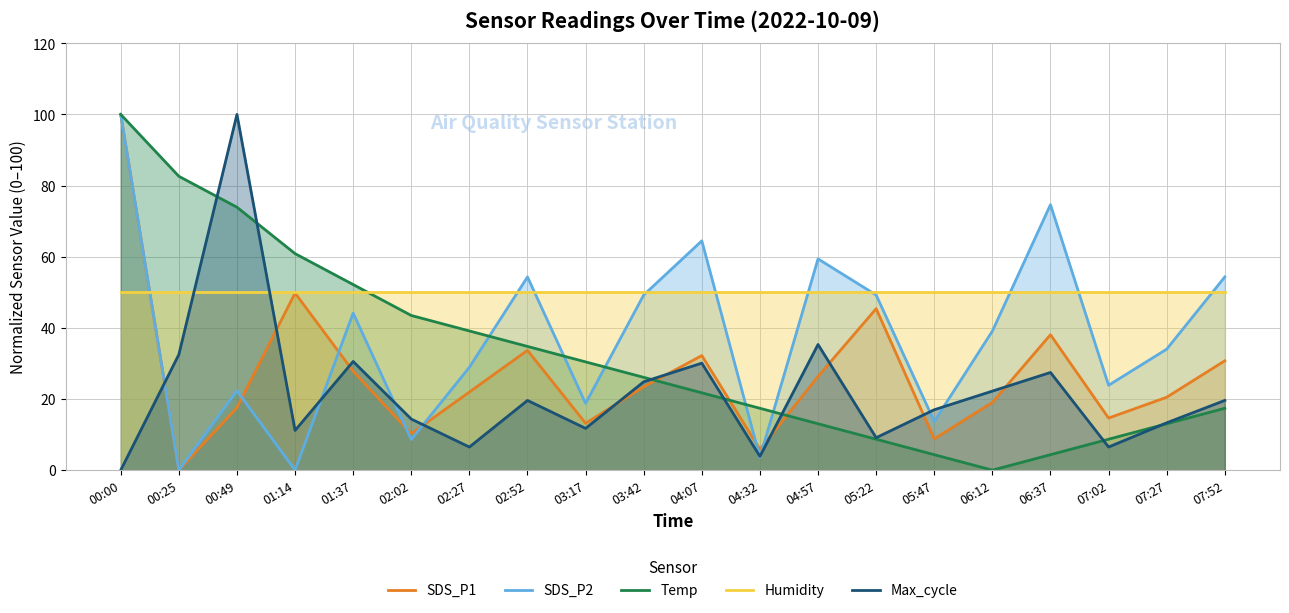

Which has a higher value, 06:12 or 05:47?

06:12